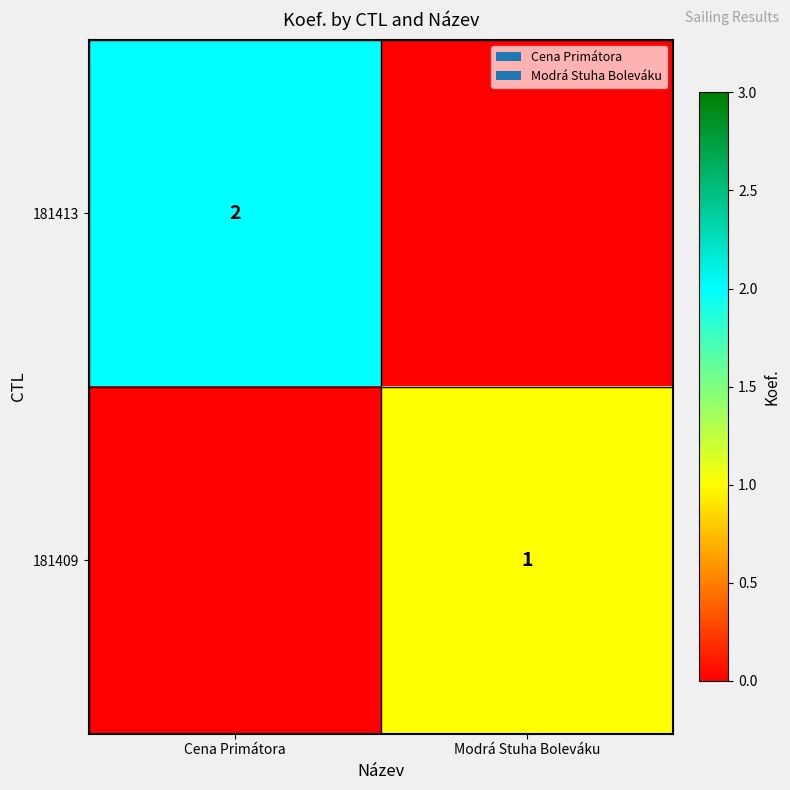

The 181409 series shows 0 at Modrá Stuha Boleváku. True or false?

False